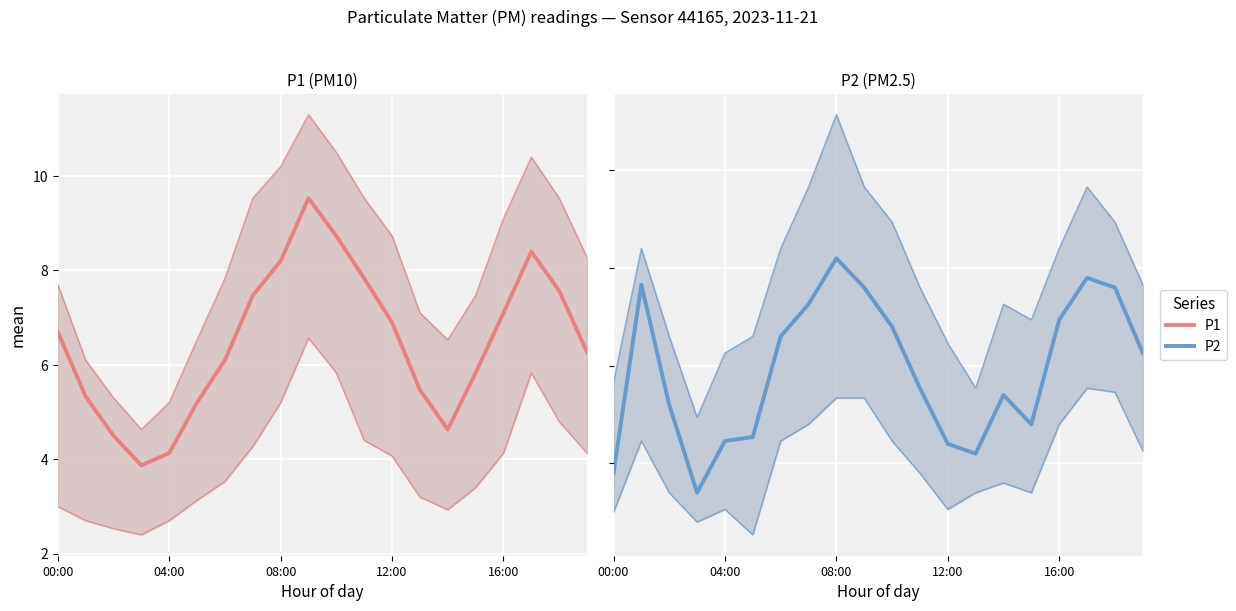

Rank the series at 19 from lowest to highest value.

P2, P1